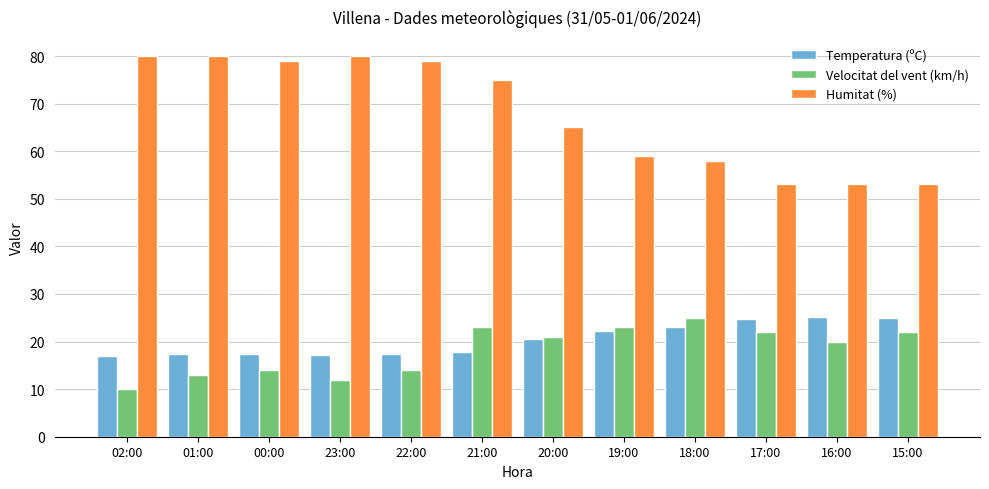

Rank the series at 21:00 from lowest to highest value.

Temperatura (ºC), Velocitat del vent (km/h), Humitat (%)